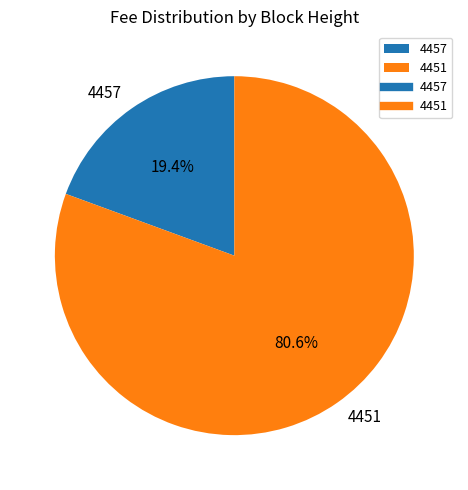

Combined, do 4457 and 4451 account for over 50%?

Yes